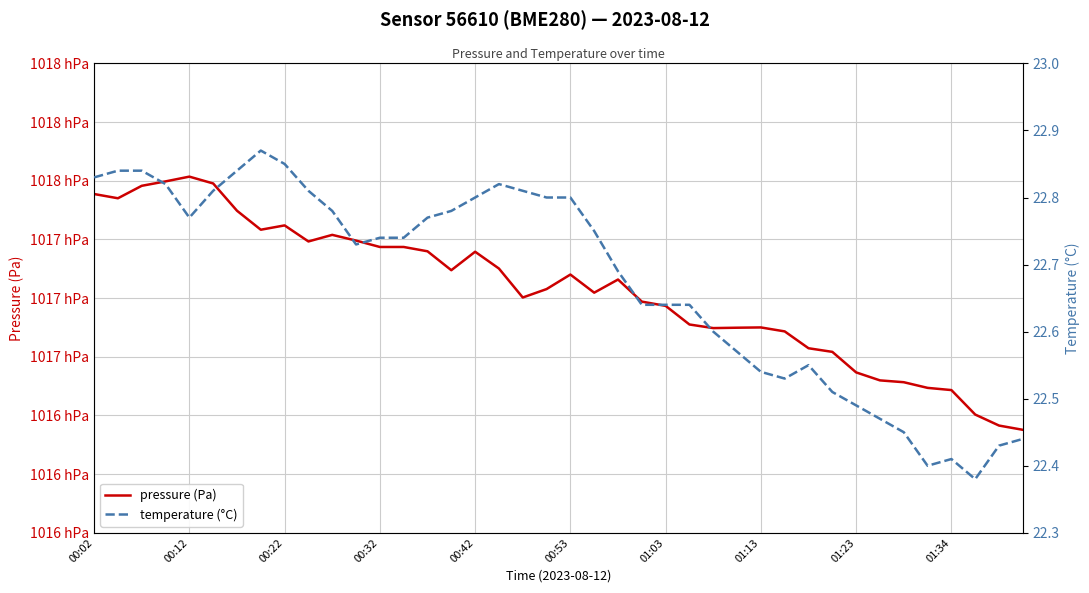

What is the difference between the maximum and minimum values in the temperature (°C) series?

0.5